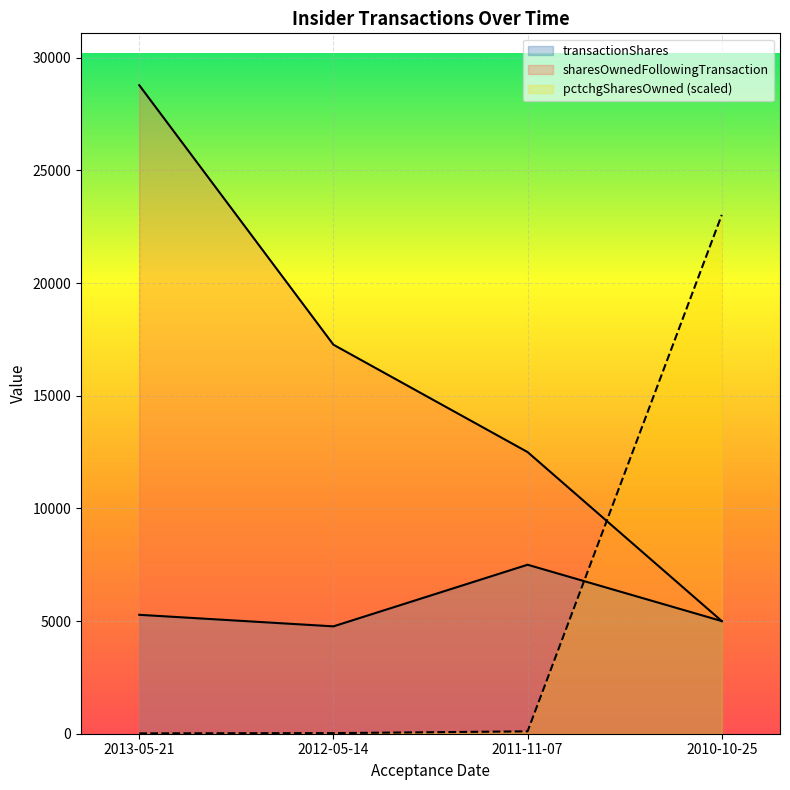

How many lines are shown in the chart?

3